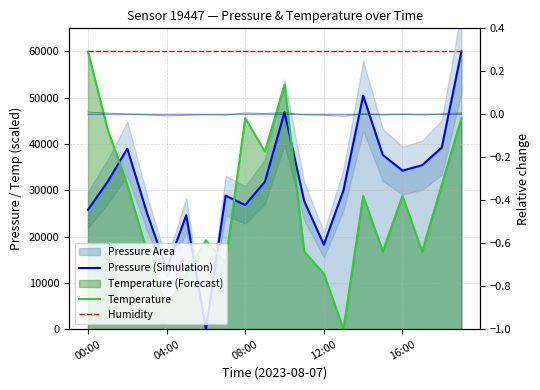

How many data points in Pressure (Simulation) are less than 31851?

10